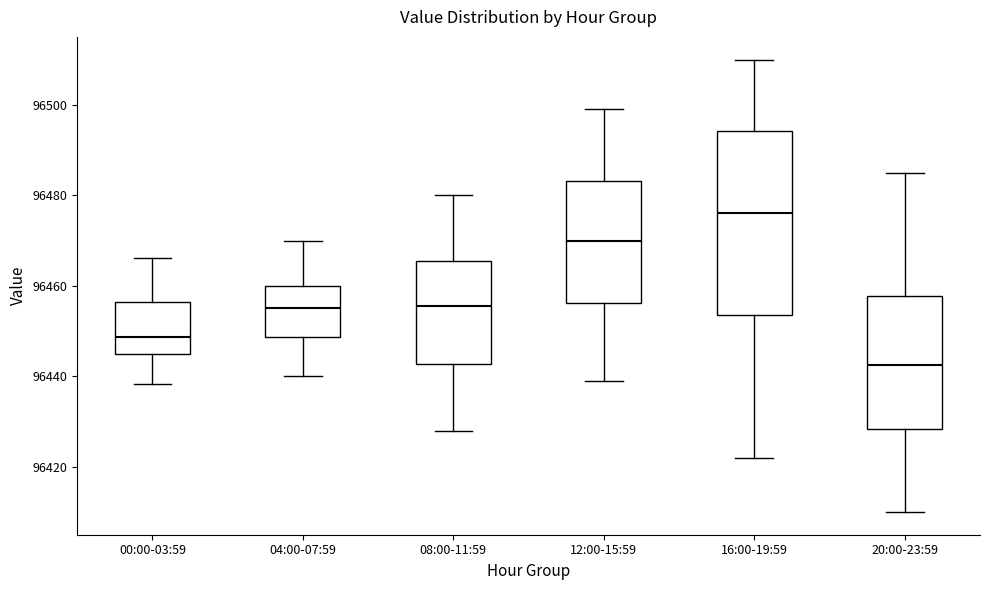

Reading left to right, read every box against the y-axis: the position of its median line, the range the box covers, and the ends of its whiskers. The values are not printed on the chart, so give them approximately, as read against the axis.

00:00-03:59: median 96448, box 96444 to 96456, whiskers 96438 to 96466
04:00-07:59: median 96456, box 96448 to 96460, whiskers 96440 to 96470
08:00-11:59: median 96456, box 96442 to 96466, whiskers 96428 to 96480
12:00-15:59: median 96470, box 96456 to 96484, whiskers 96440 to 96500
16:00-19:59: median 96476, box 96454 to 96494, whiskers 96422 to 96510
20:00-23:59: median 96442, box 96428 to 96458, whiskers 96410 to 96486